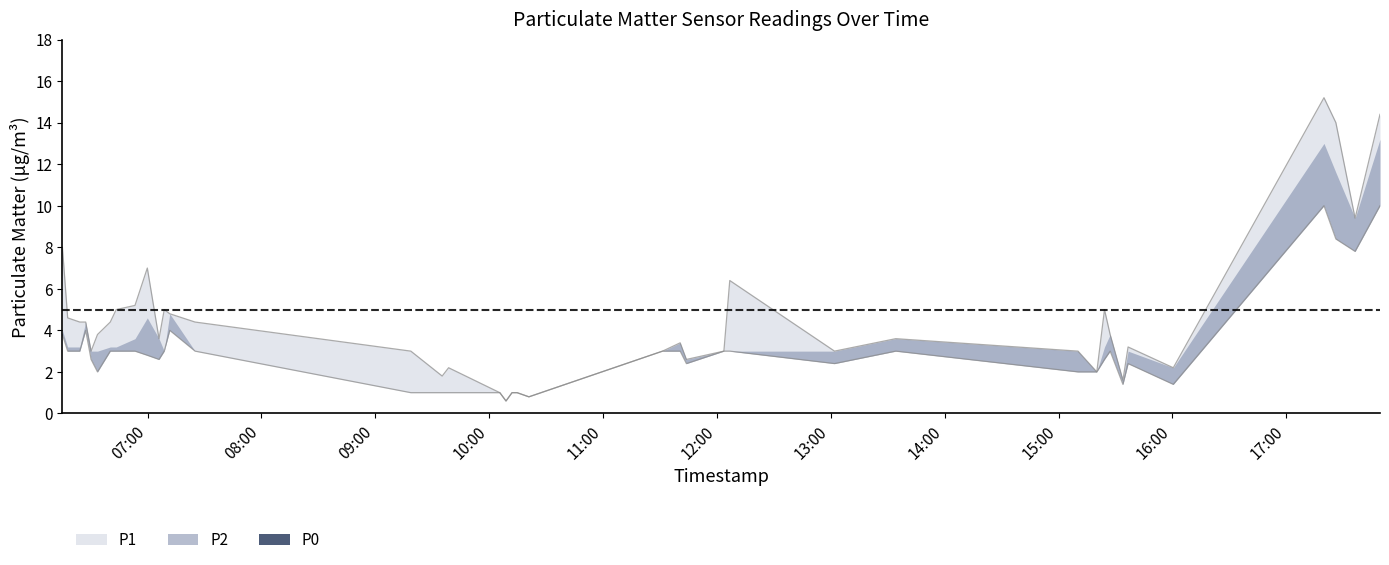

True or false: P2 and P1 cross at least once.

False